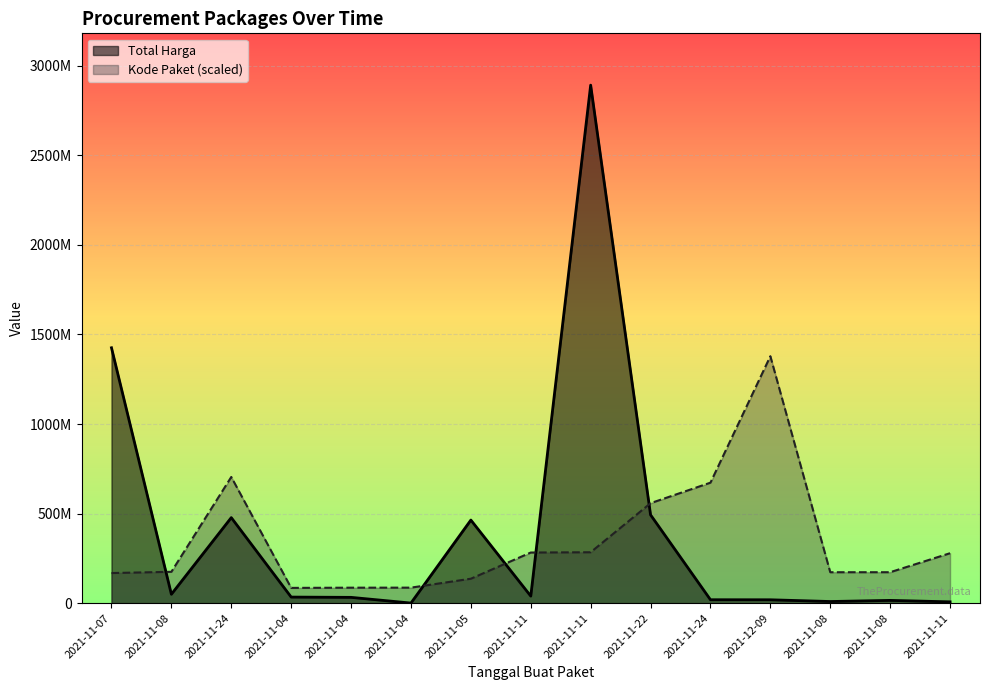

Where do Kode Paket and Total Harga first cross each other?

2021-11-07 and 2021-11-08